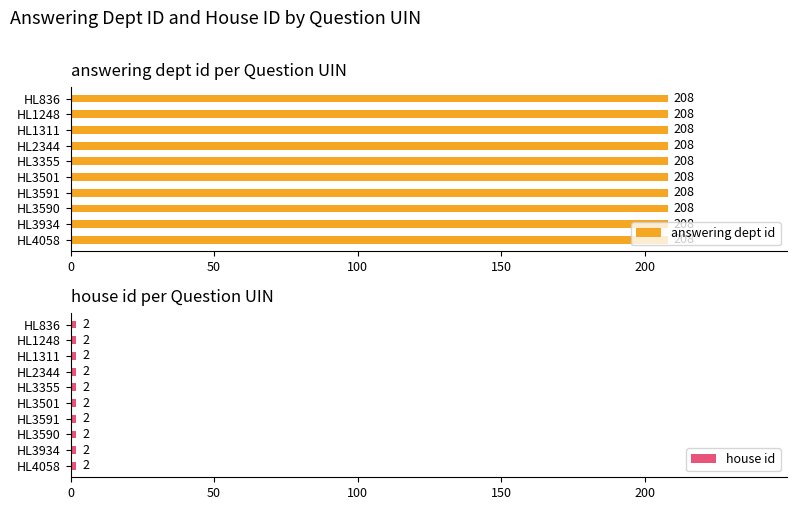

What is the approximate value of house id at HL3934?

2